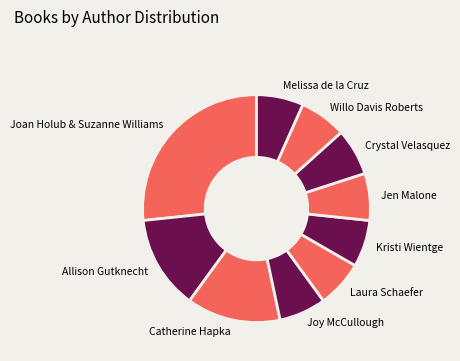

The Joy McCullough slice represents 21% of the pie. True or false?

False